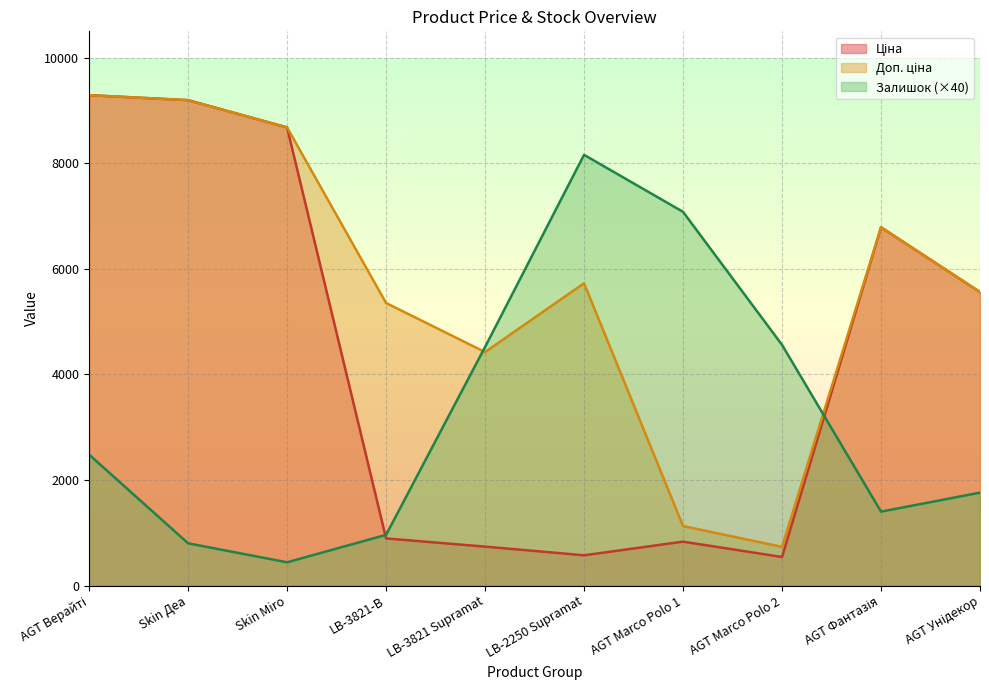

List the series in order of their peak value, highest first.

Ціна, Доп. ціна, Залишок